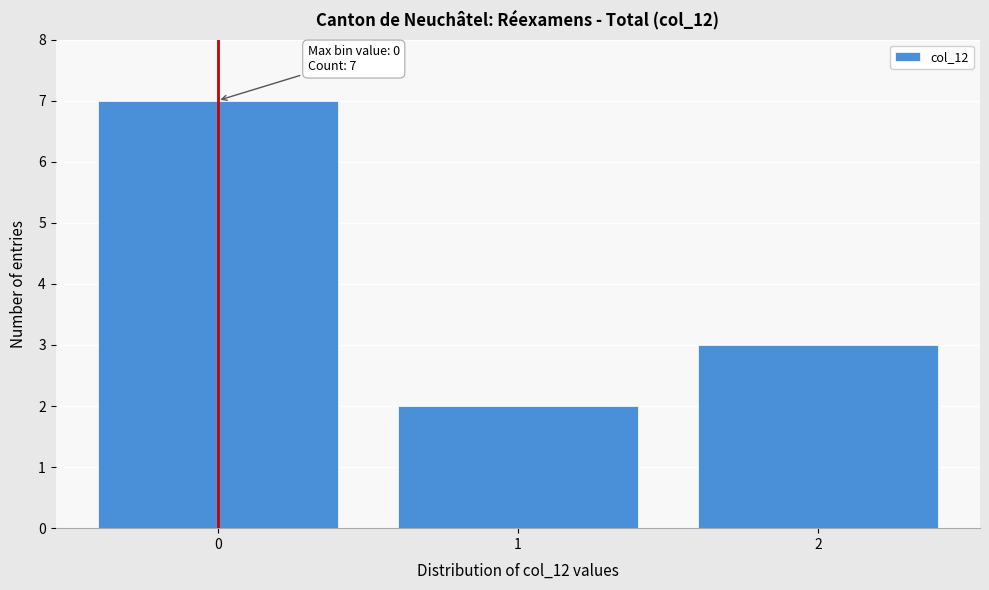

Which range on the x-axis has the tallest bar?

-0.5 to 0.5